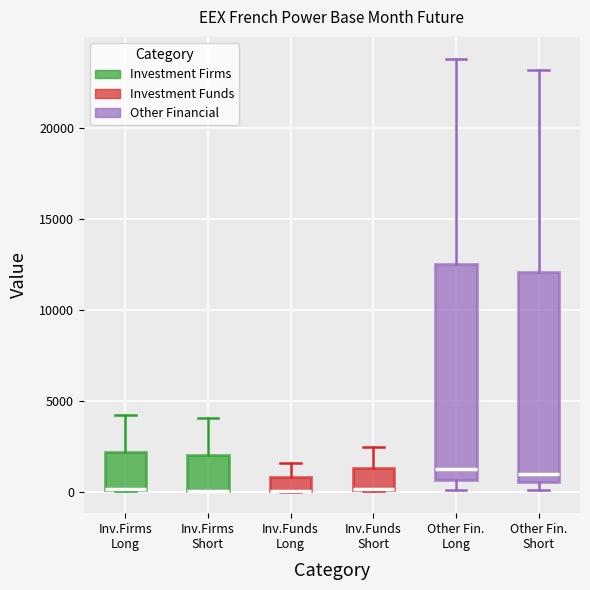

Where is the upper edge of the box for Inv.Firms Short on the y-axis? The values are not printed on the chart, so give them approximately, as read against the axis.

2000